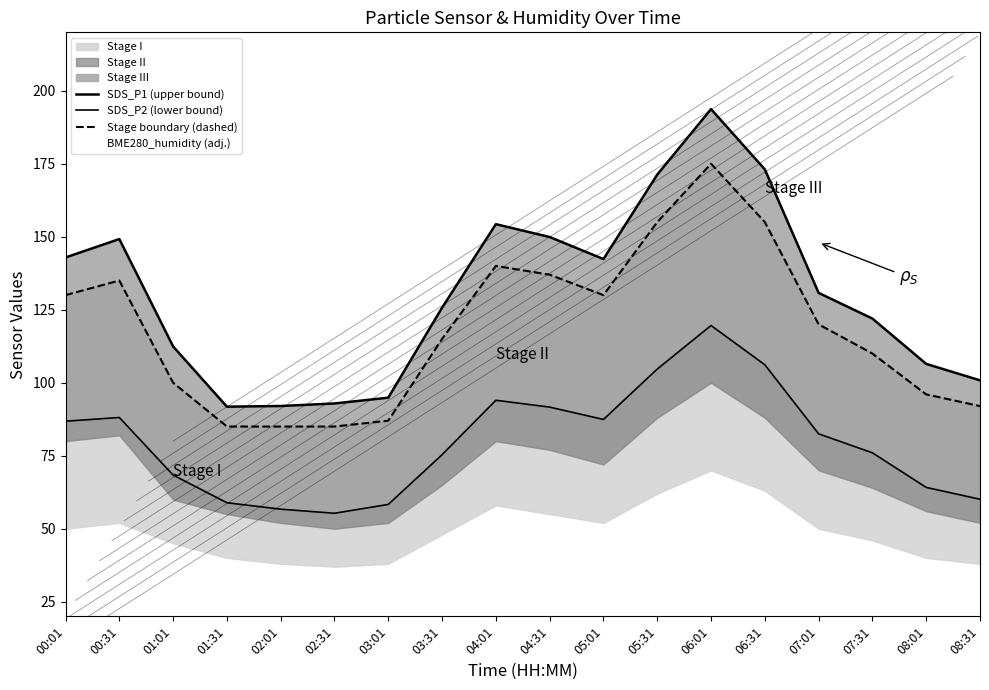

Is the value of SDS_P2 (lower bound) at 04:01 greater than the value of Stage boundary (dashed) at 04:01?

No